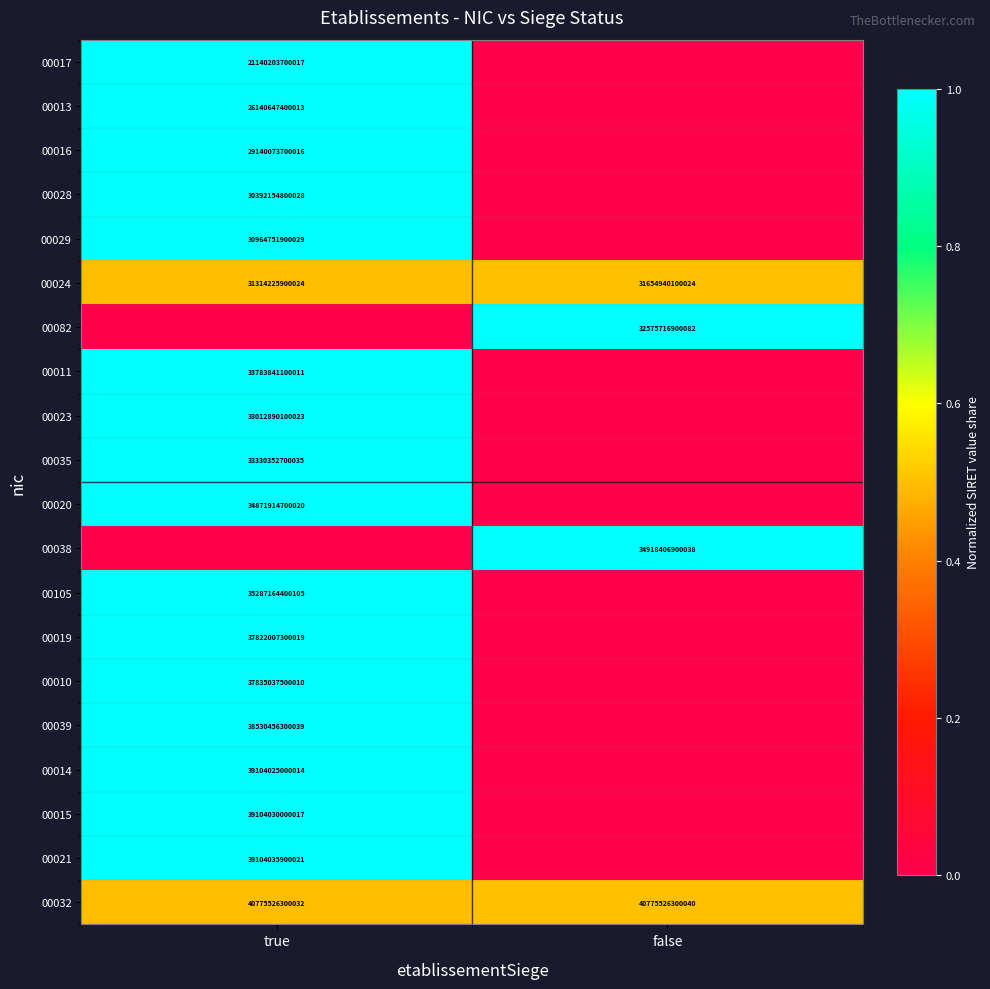

Is it true that 00013 equals 43357660423314 at true?

False